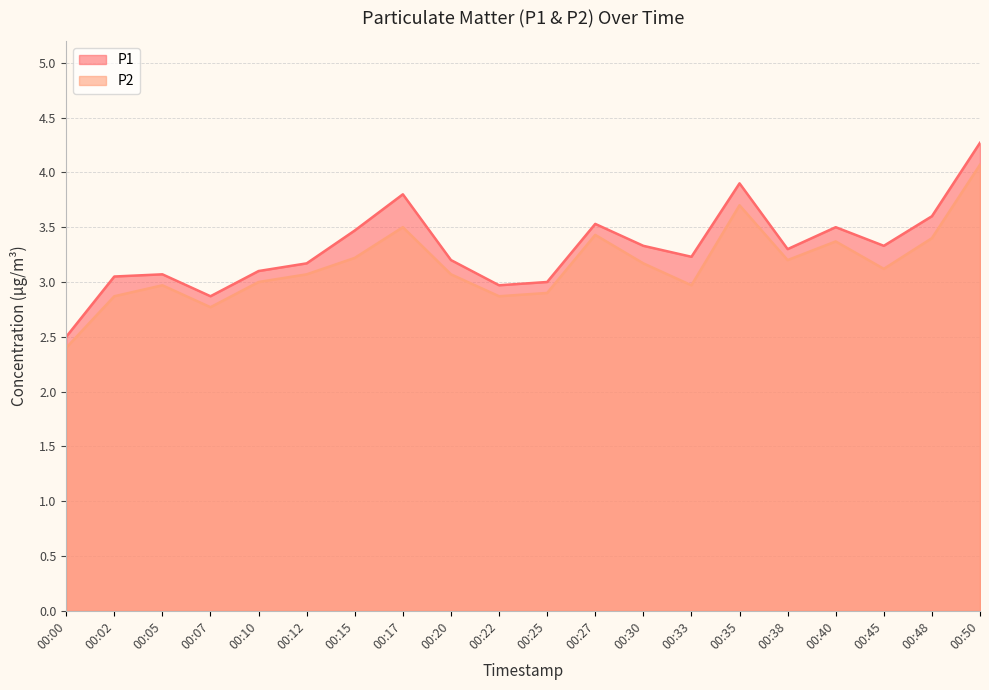

Does the chart display data point markers on the line(s)?

No